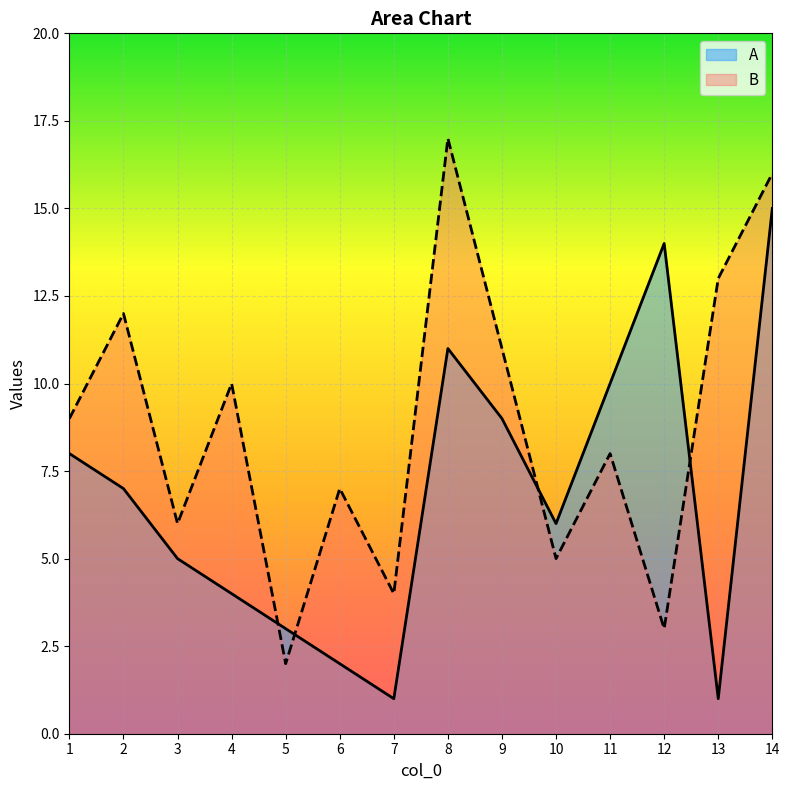

What is the total value across all series at 7?

5